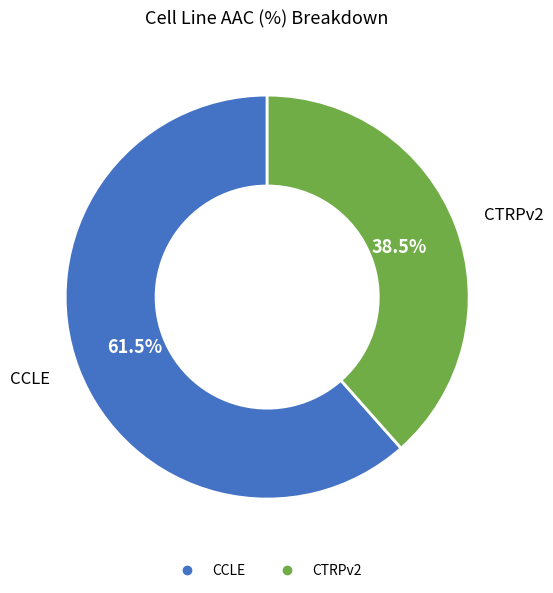

Which slice is the smallest?

CTRPv2